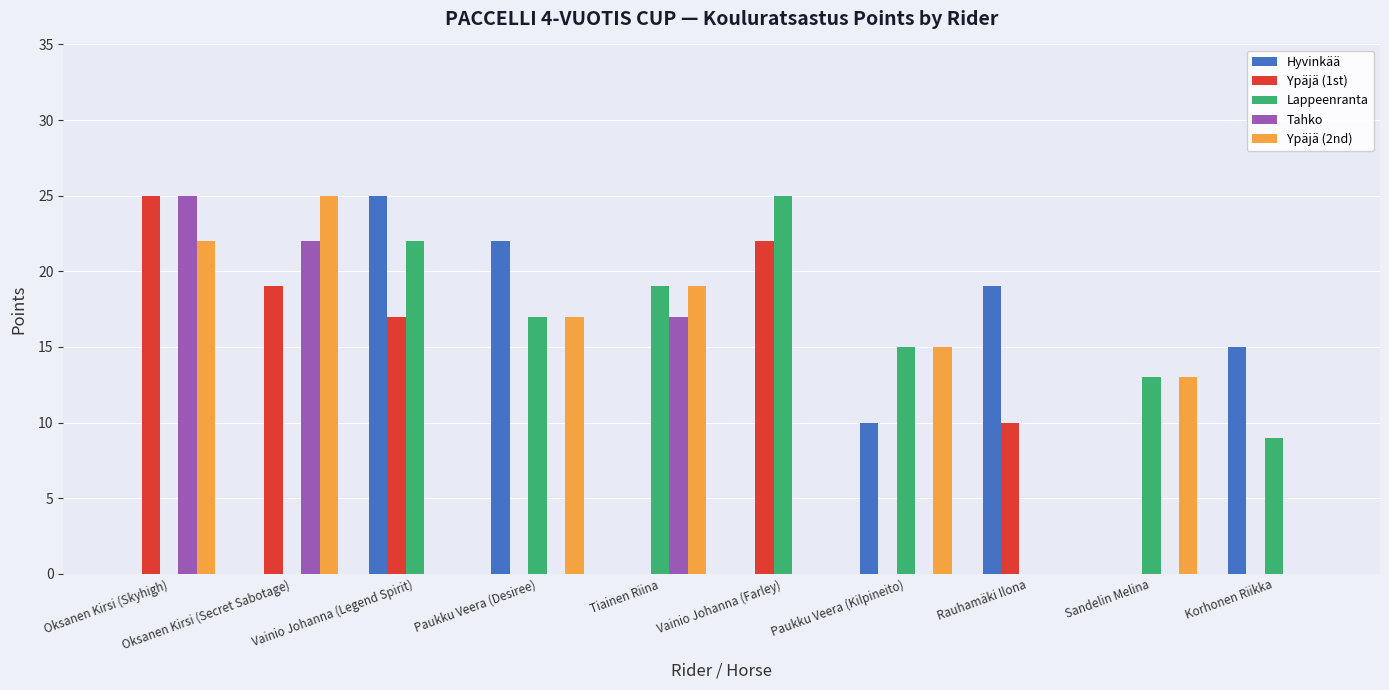

Count the number of categories in the chart.

10